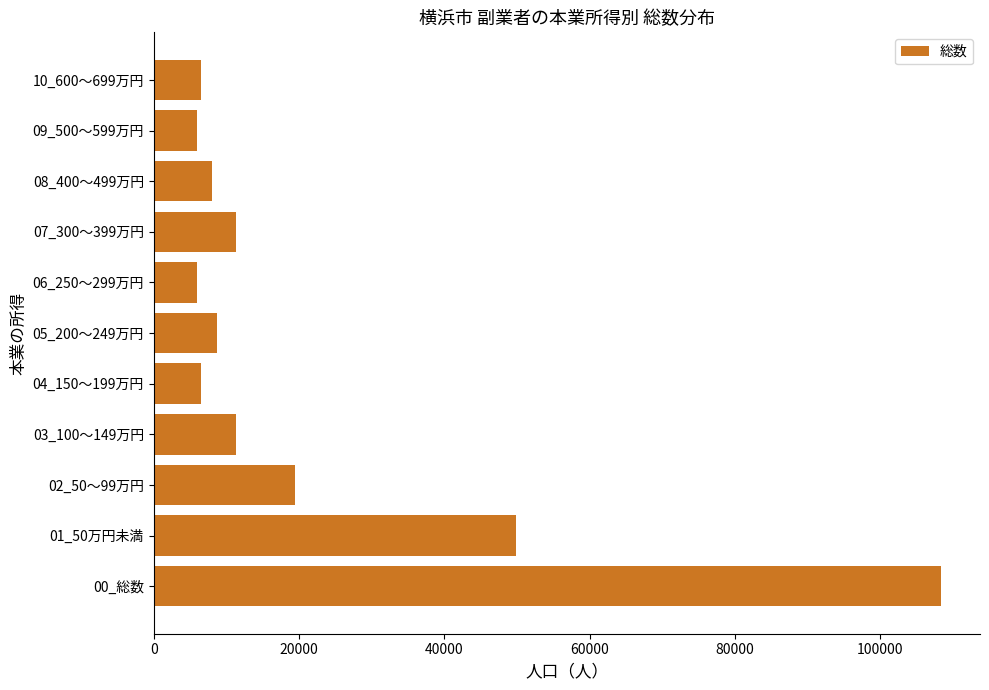

What is the change in value from 03_100～149万円 to 10_600～699万円?

-4800